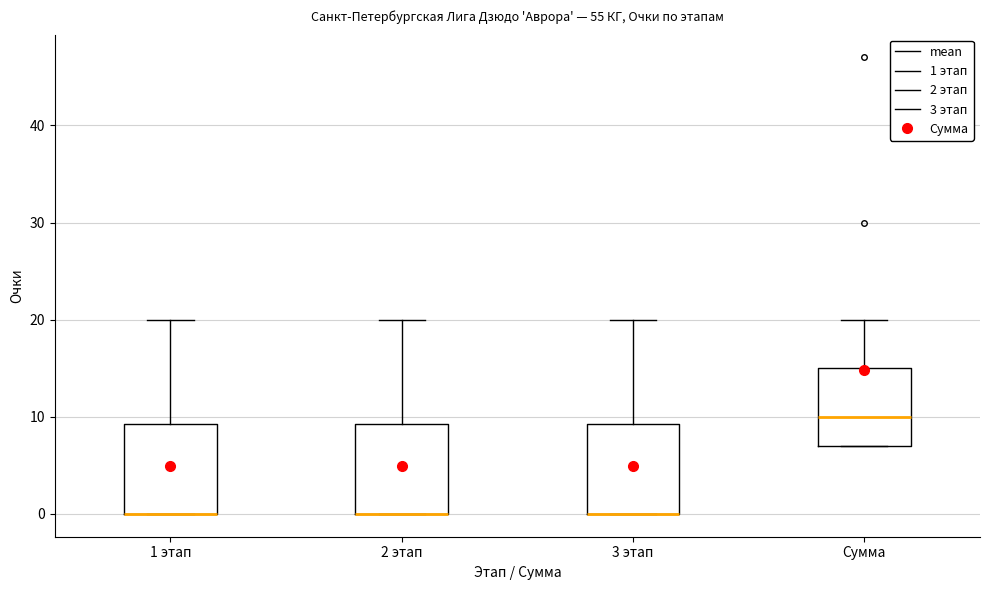

Where is the lower edge of the box for 2 этап on the y-axis? The values are not printed on the chart, so give them approximately, as read against the axis.

0